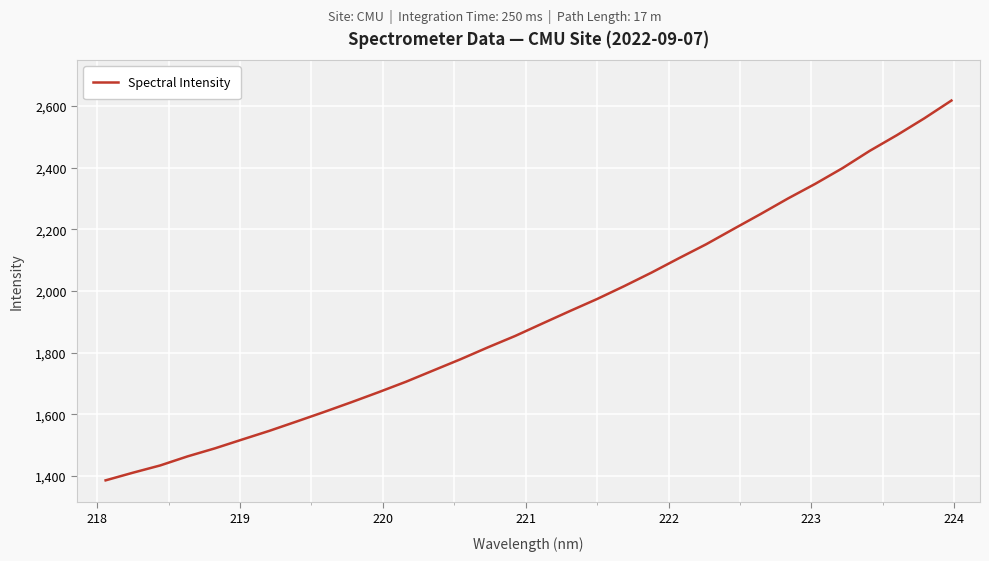

What is the minimum value shown in the chart?

1385.7